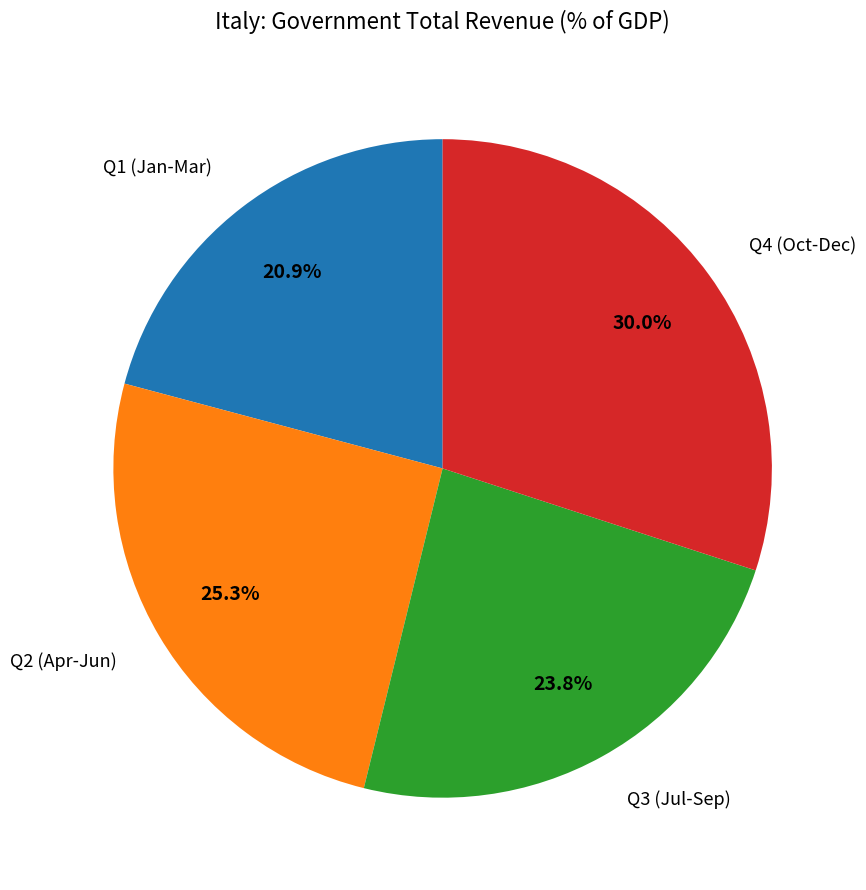

How many slices are in this pie chart?

4